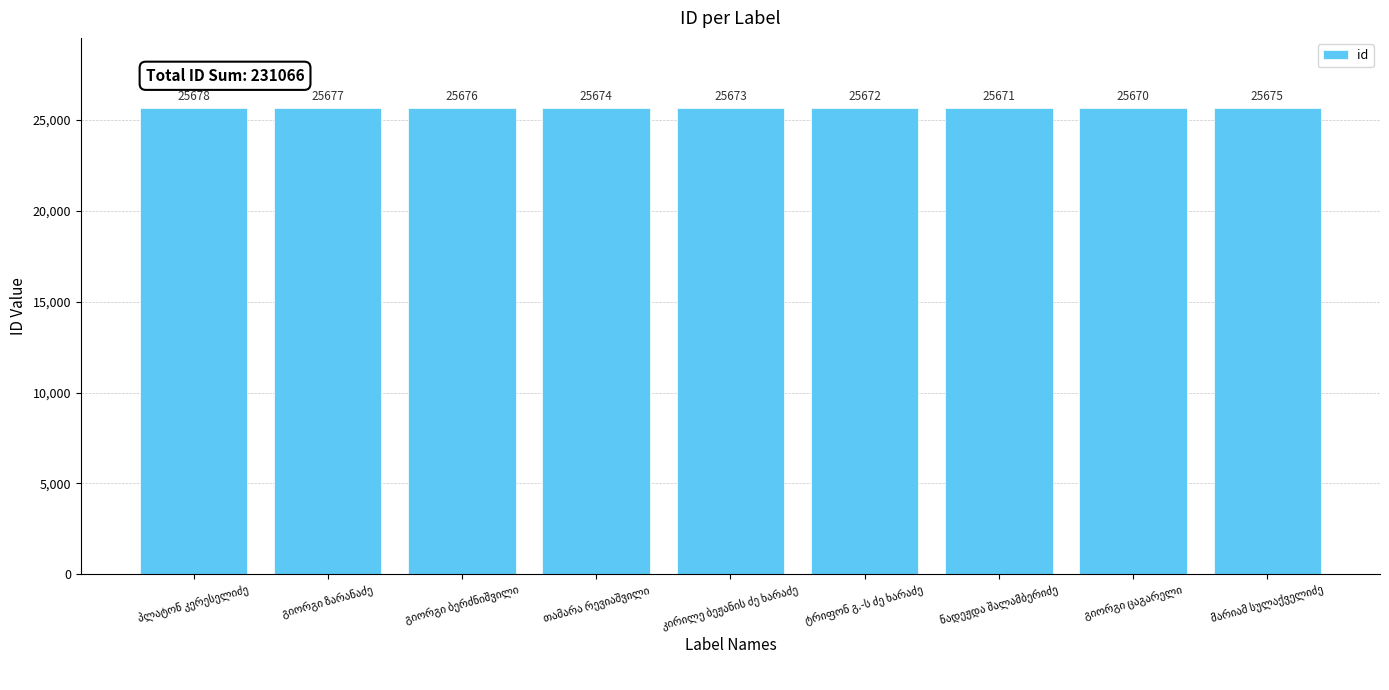

What is the difference between the maximum and minimum values?

8